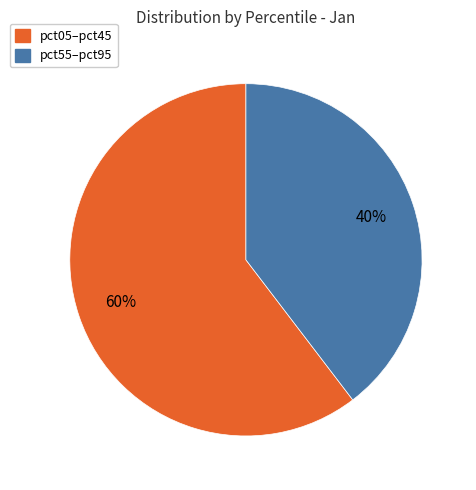

Does any single category account for the majority?

Yes